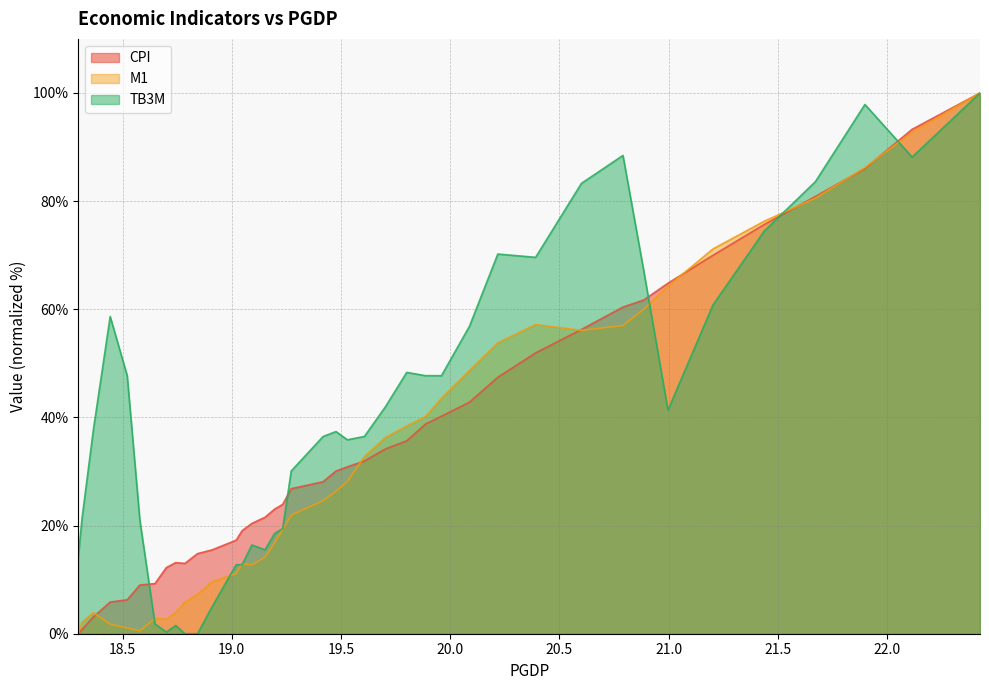

Which series has the largest total across all categories?

TB3M